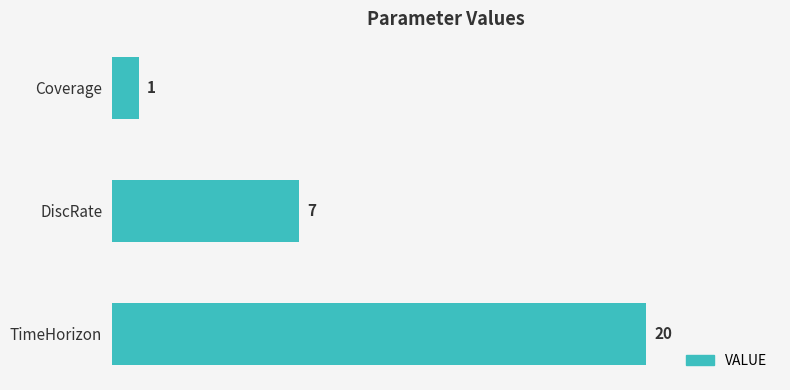

Rank the categories by value from highest to lowest.

TimeHorizon, DiscRate, Coverage